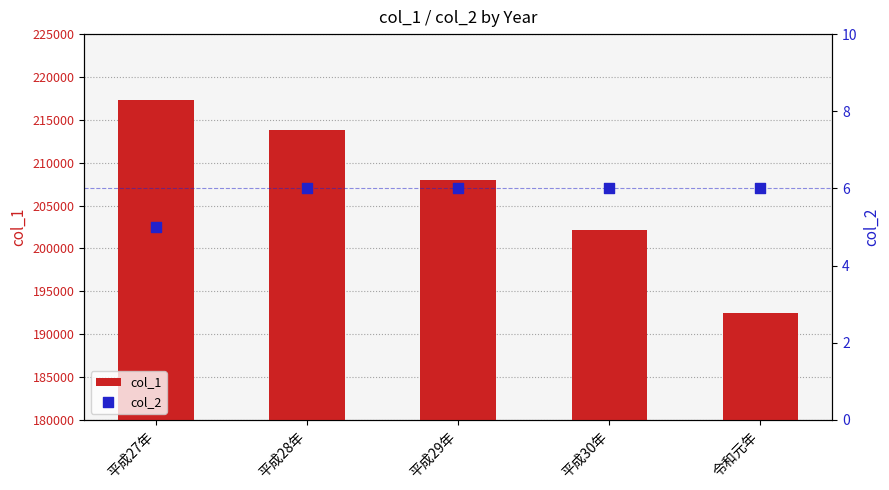

What is the total value across all series at 平成27年?

217294